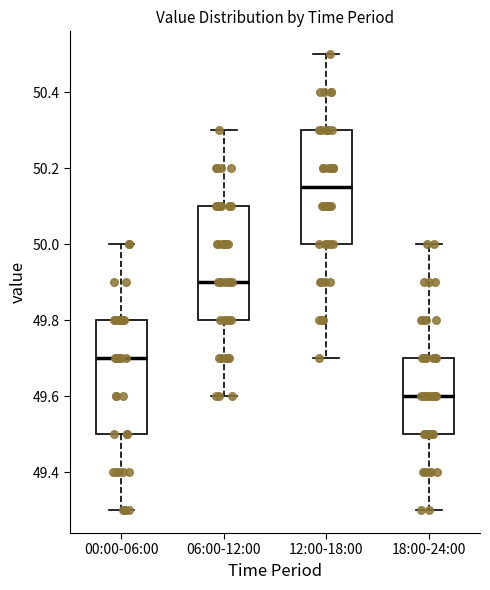

Where is the lower edge of the box for 00:00-06:00 on the y-axis? The values are not printed on the chart, so give them approximately, as read against the axis.

49.50